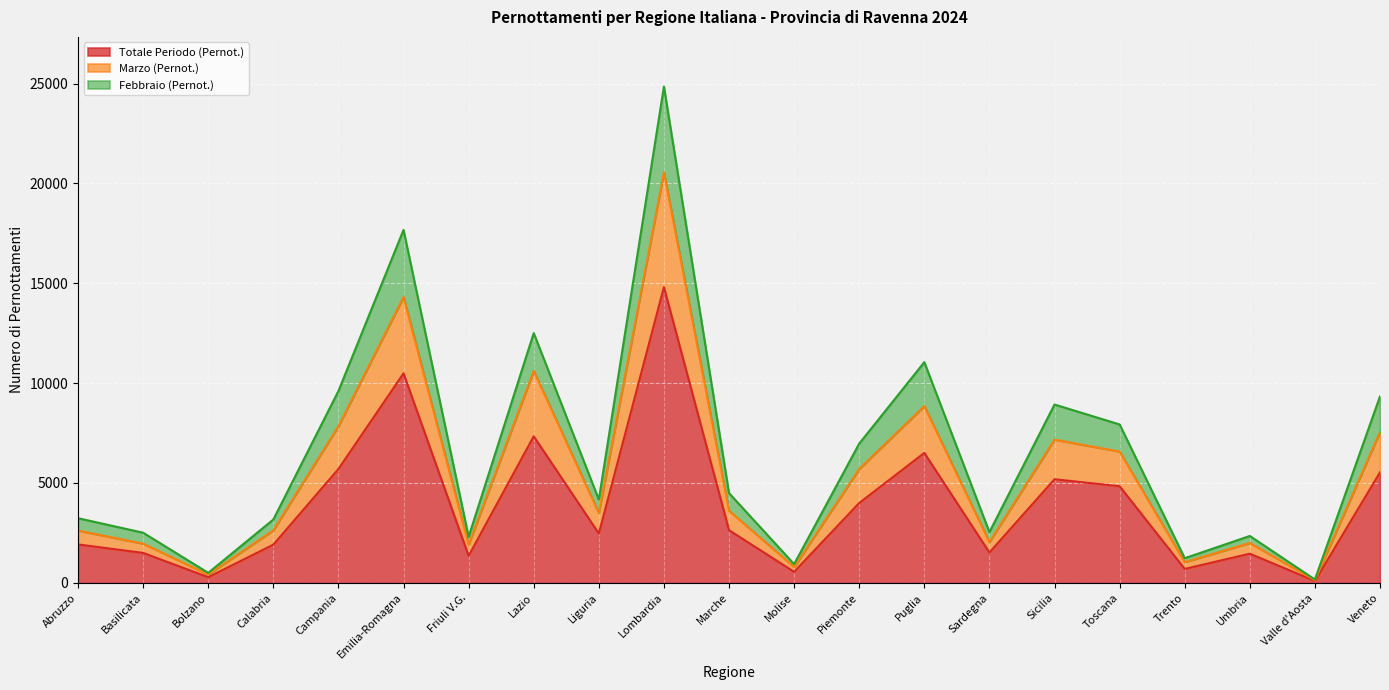

What is the difference between the maximum and minimum values in the Totale Periodo (Pernot.) series?

14713